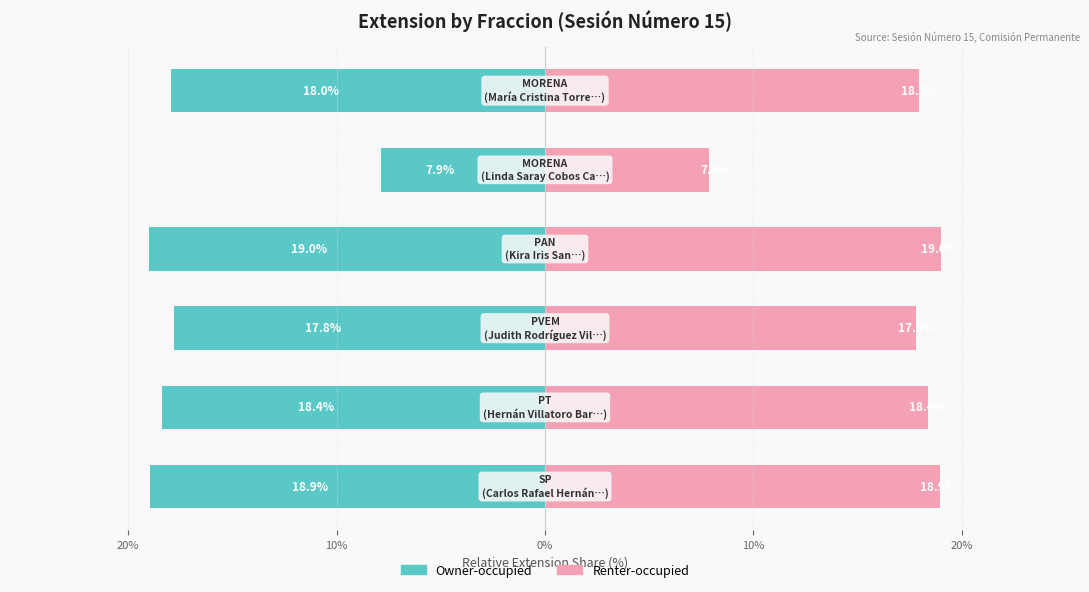

Reading left to right, list all the values displayed in this chart.

Owner-occupied: -18.9	-18.4	-17.8	-19.0	-7.9	-18.0
Renter-occupied: 18.9	18.4	17.8	19.0	7.9	18.0